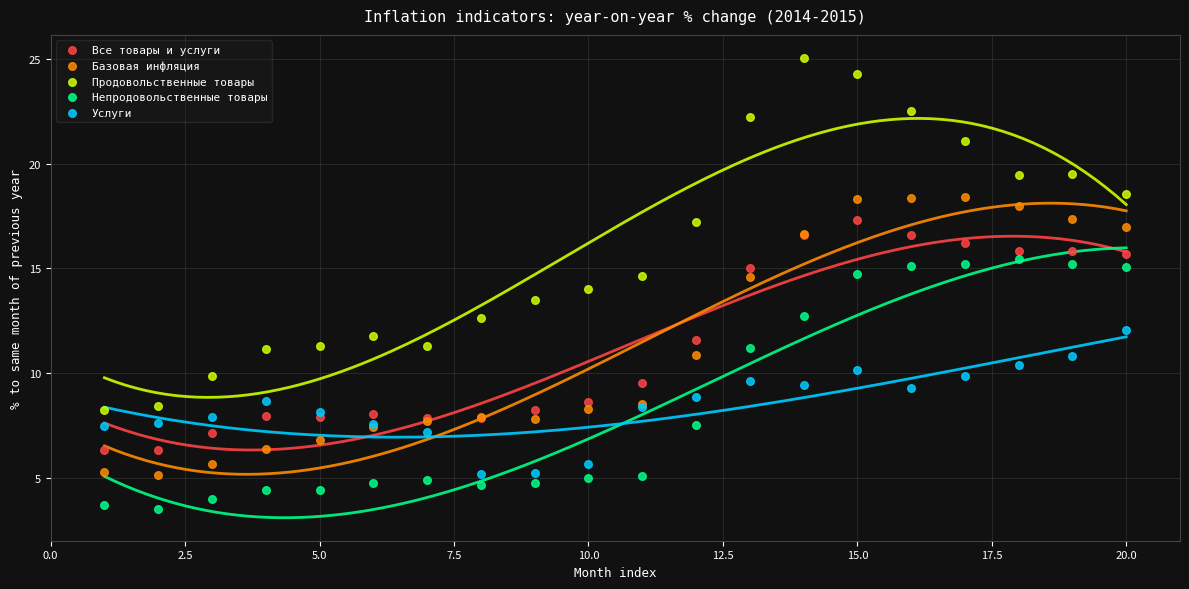

What are all the series names shown in the legend?

Все товары и услуги, Базовая инфляция, Продовольственные товары, Непродовольственные товары, Услуги